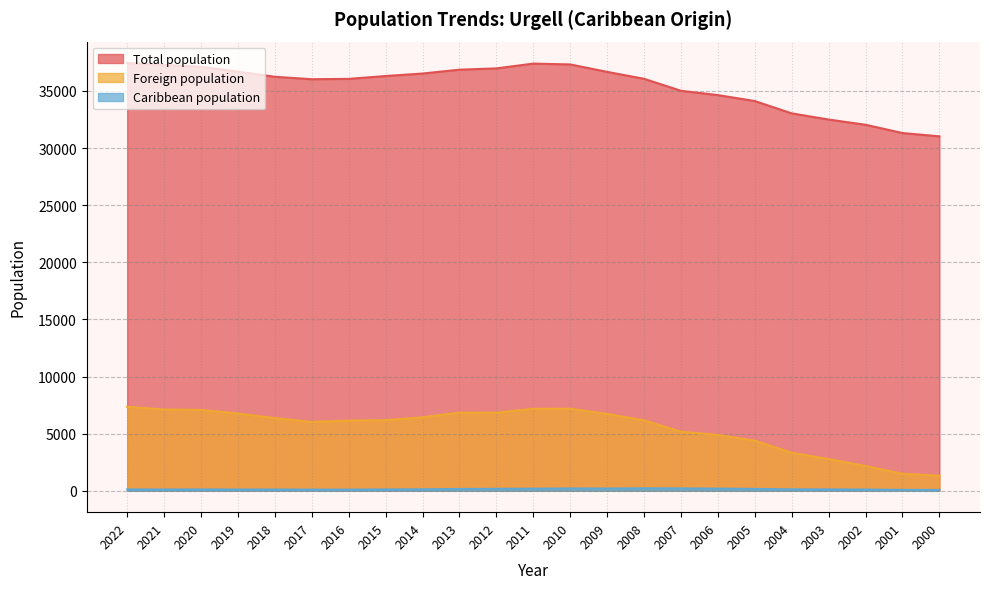

Between 2008 and 2015, which is larger?

2015